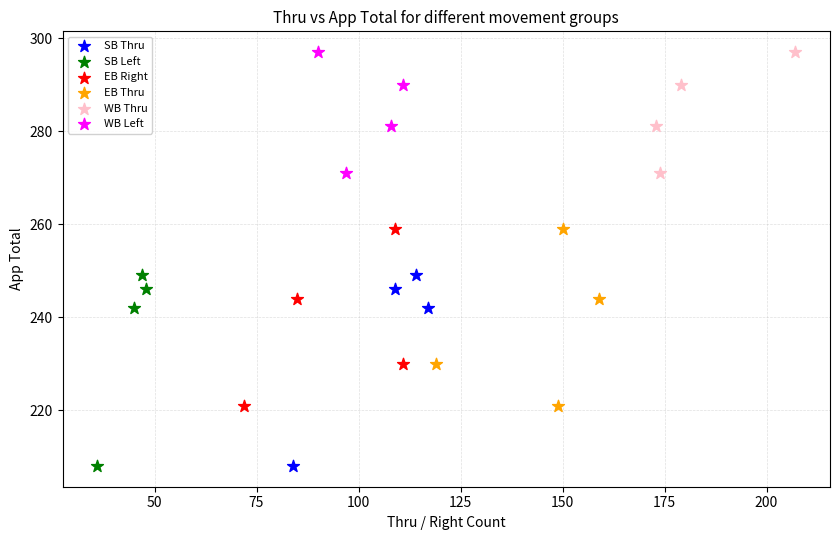

What are all the series names shown in the legend?

SB Thru, SB Left, EB Right, EB Thru, WB Thru, WB Left